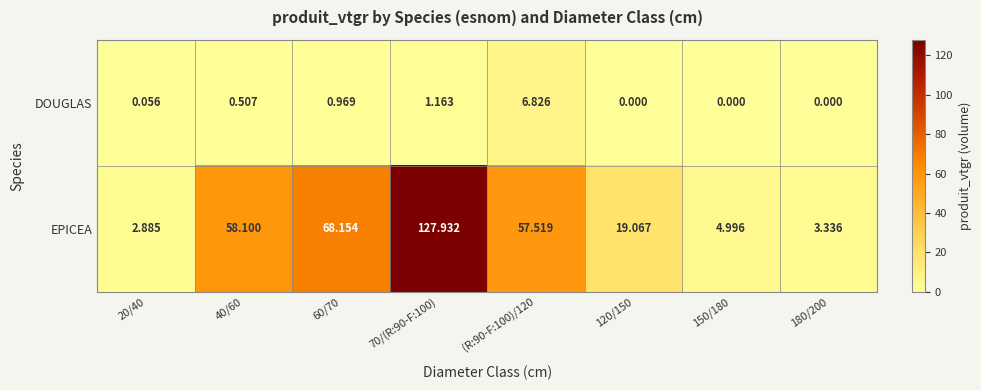

At which category does the chart reach its peak across all series?

70/(R:90-F:100)